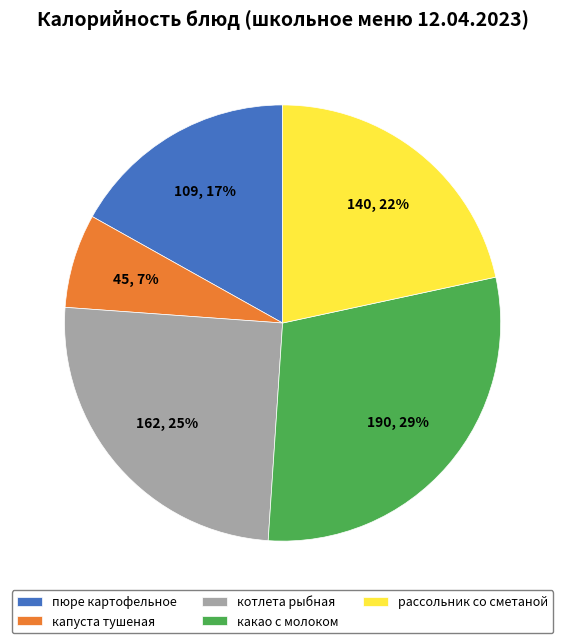

Between котлета рыбная and пюре картофельное, which is larger?

котлета рыбная